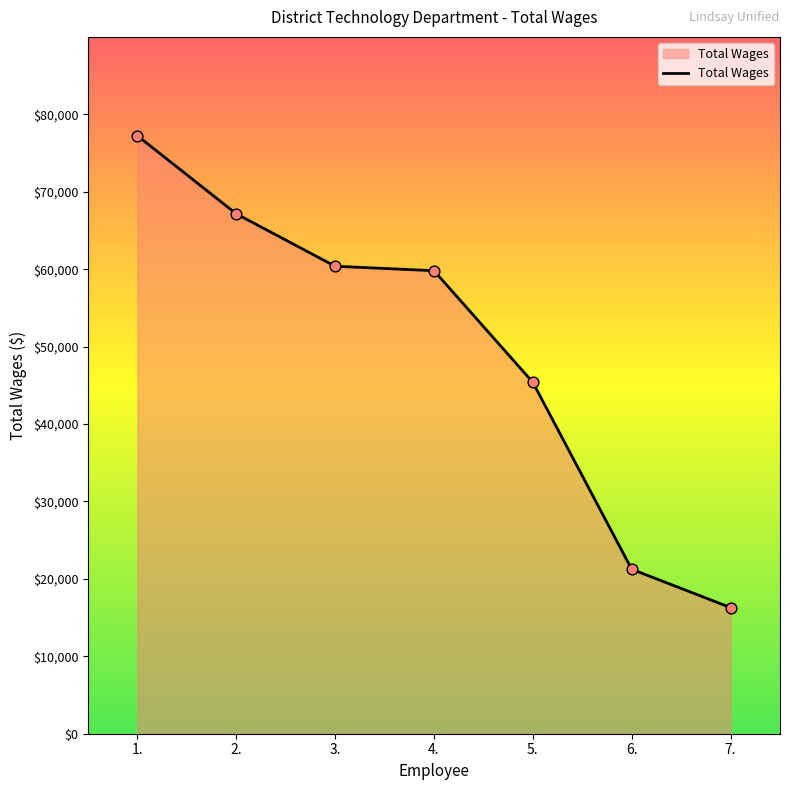

Approximately how many times larger is the value at 6. compared to 2.?

0.3